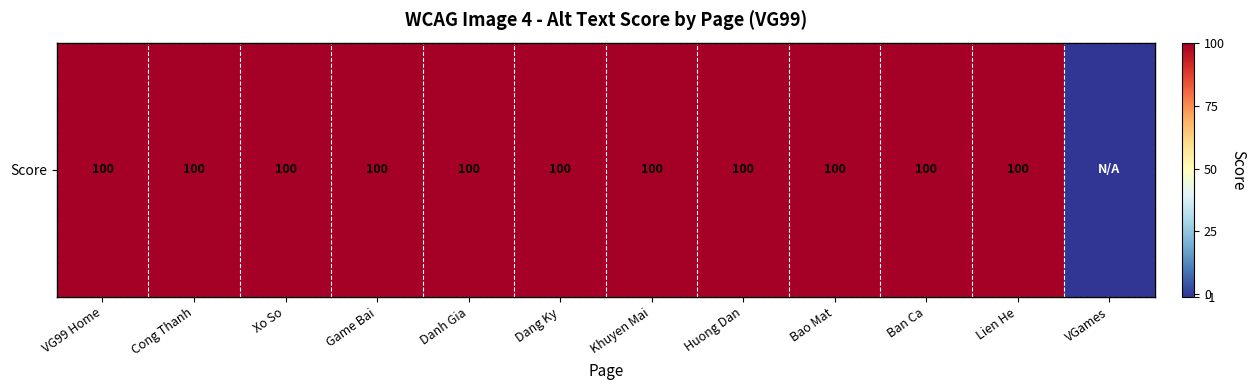

Reading left to right, extract all data points from this chart.

100	100	100	100	100	100	100	100	100	100	100	-1